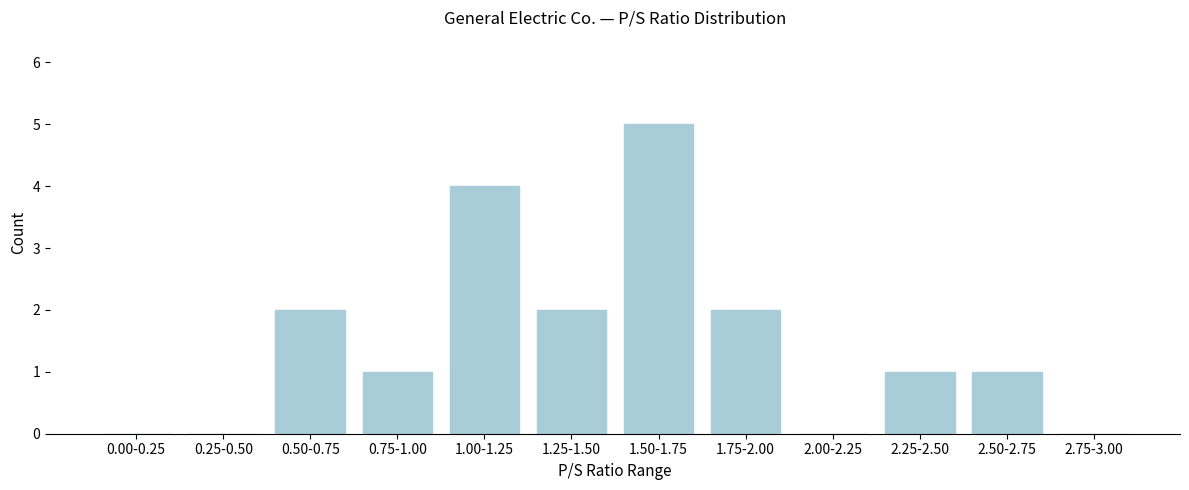

Reading left to right, list all the values displayed in this chart.

0.00-0.25=0	0.25-0.50=0	0.50-0.75=2	0.75-1.00=1	1.00-1.25=4	1.25-1.50=2	1.50-1.75=5	1.75-2.00=2	2.00-2.25=0	2.25-2.50=1	2.50-2.75=1	2.75-3.00=0